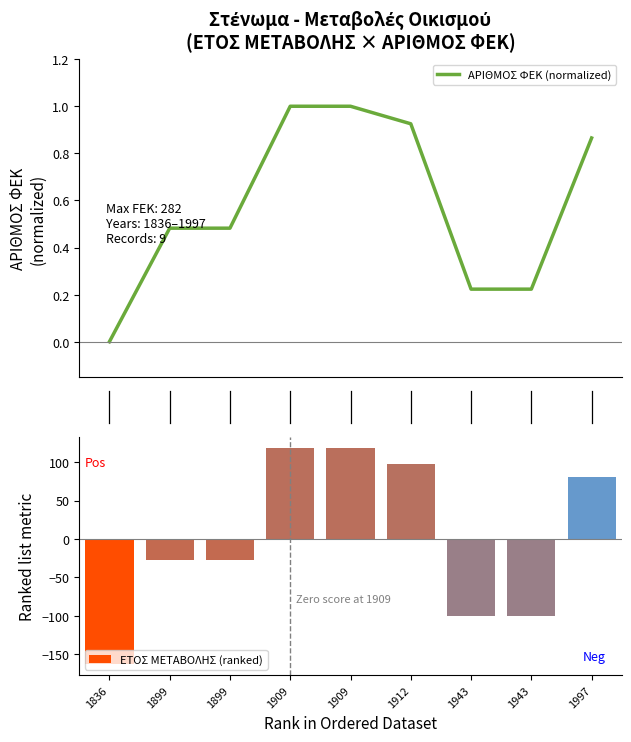

How many groups of bars are there?

9